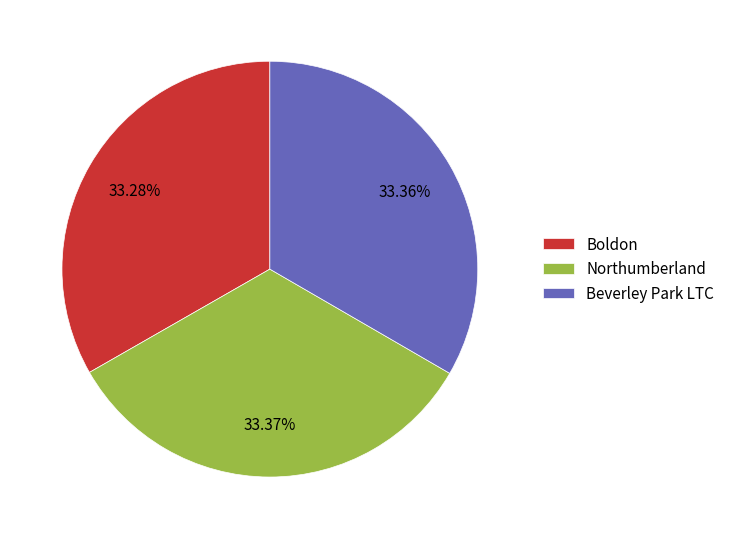

Approximately how many times larger is the value at Beverley Park LTC compared to Northumberland?

1.0